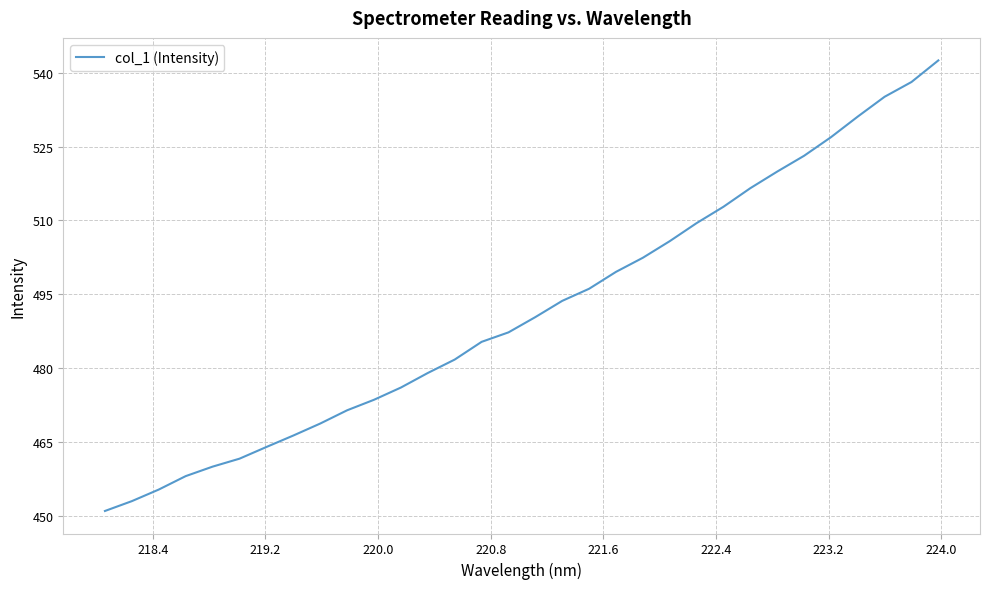

What is the minimum value shown in the chart?

450.9